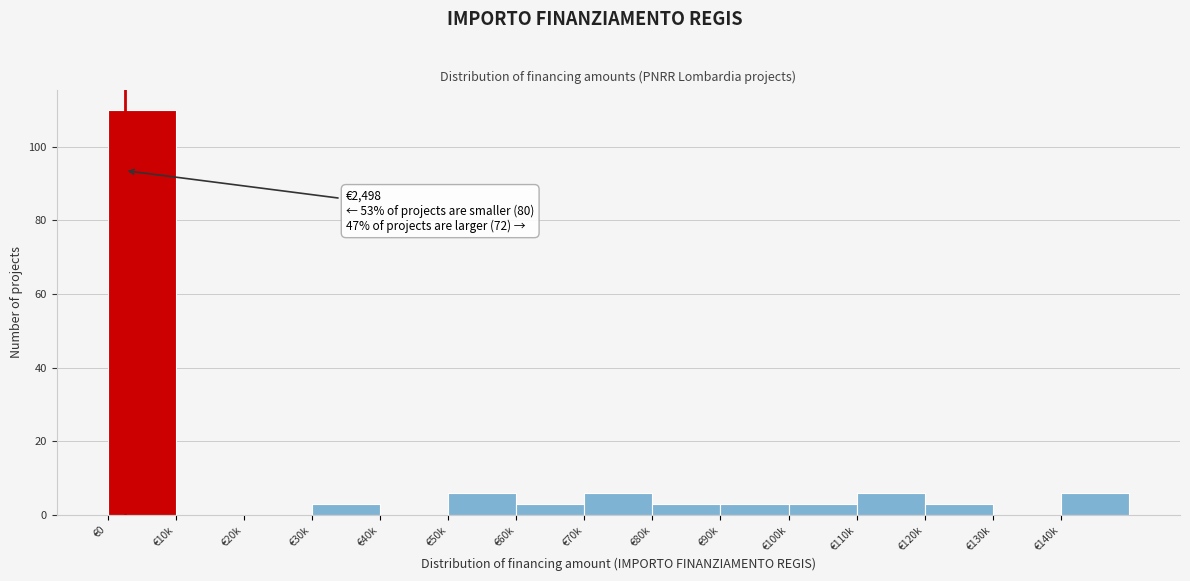

Reading left to right, extract all data points from this chart.

€0=110	€10k=0	€20k=0	€30k=3	€40k=0	€50k=6	€60k=3	€70k=6	€80k=3	€90k=3	€100k=3	€110k=6	€120k=3	€130k=0	€140k=6